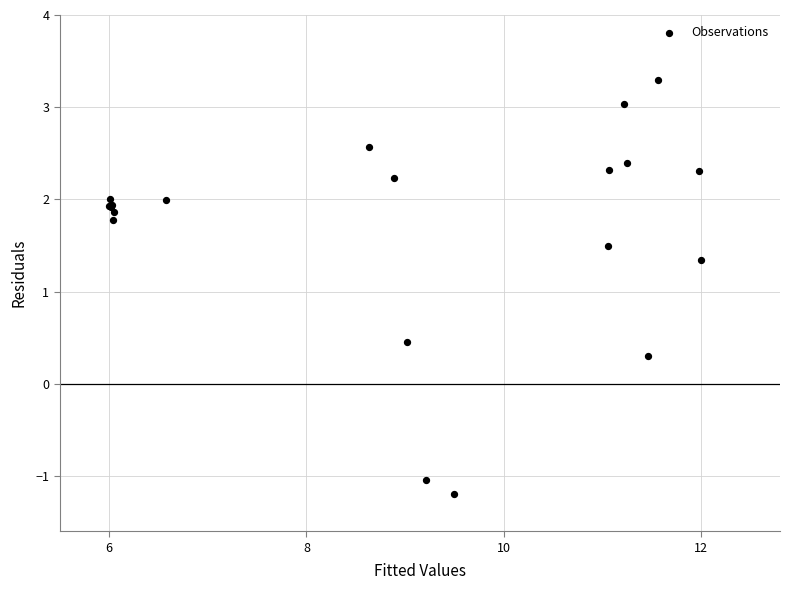

What Y value in the scatter plot is closest to 1?

1.3